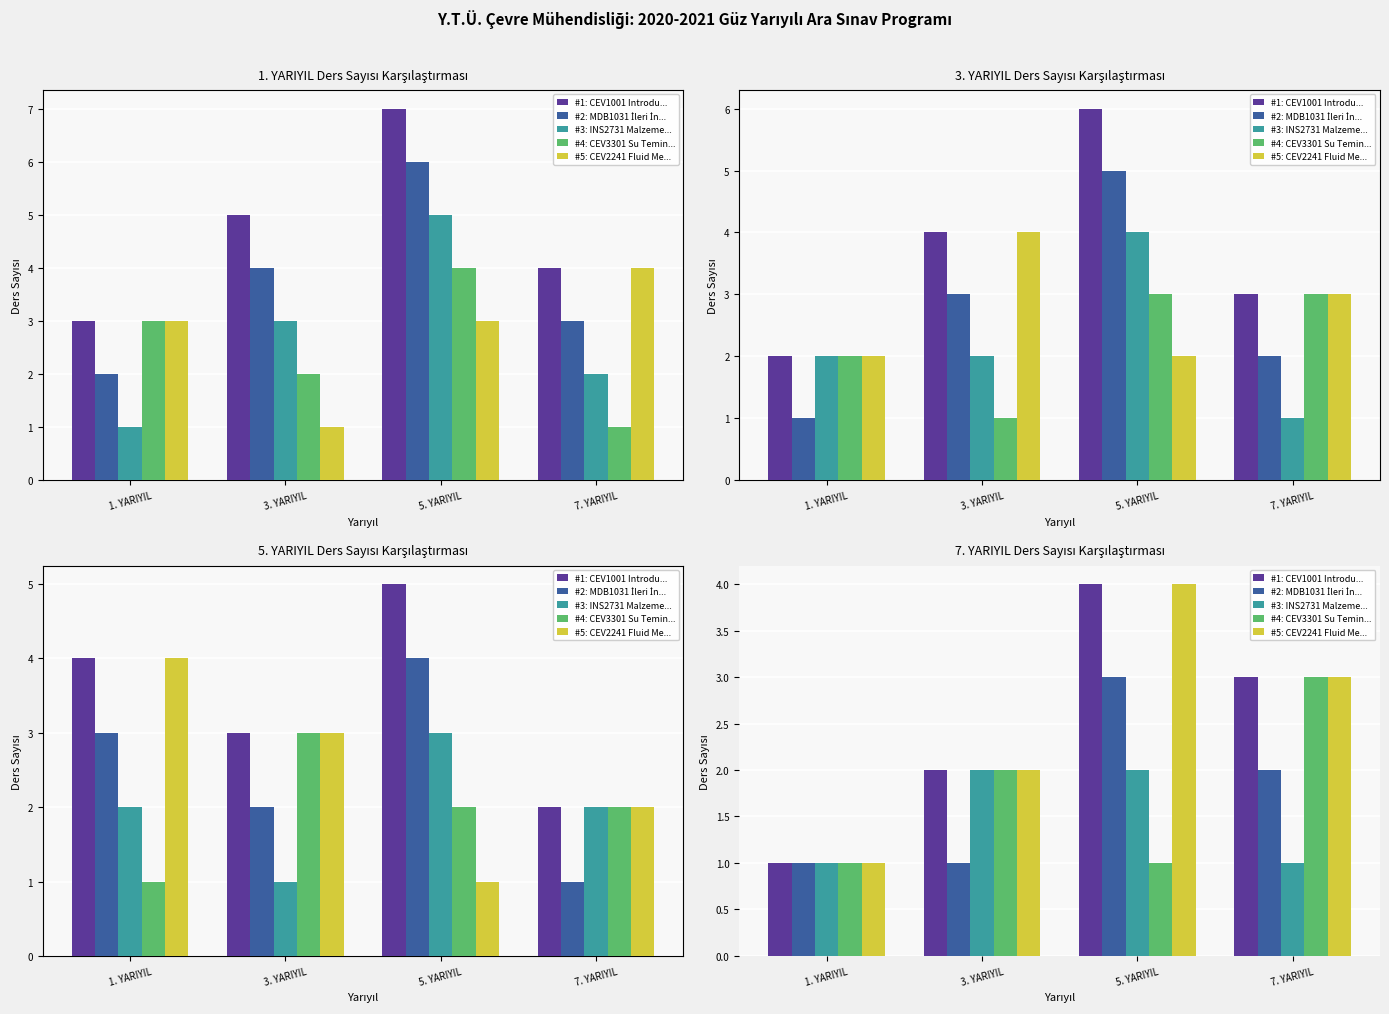

What is the smallest value displayed?

1